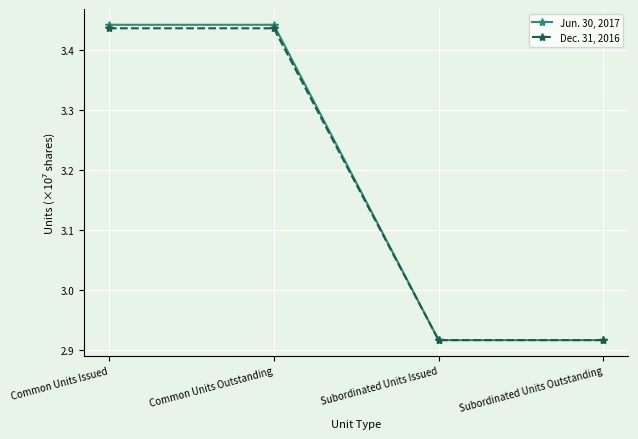

Rank the series at Common Units Outstanding from highest to lowest value.

Jun. 30, 2017, Dec. 31, 2016